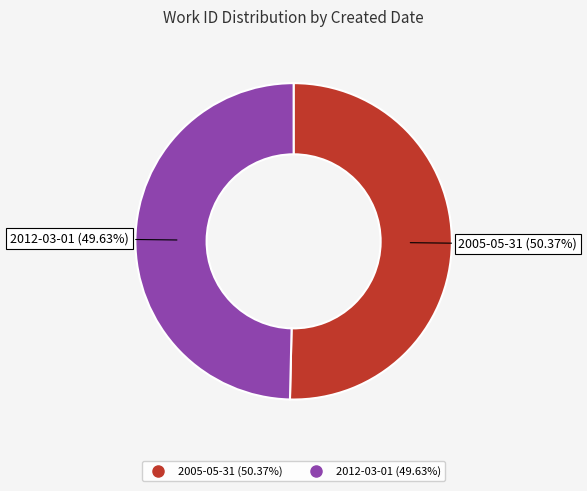

What percentage is the 2005-05-31 slice, to the nearest percent?

50%